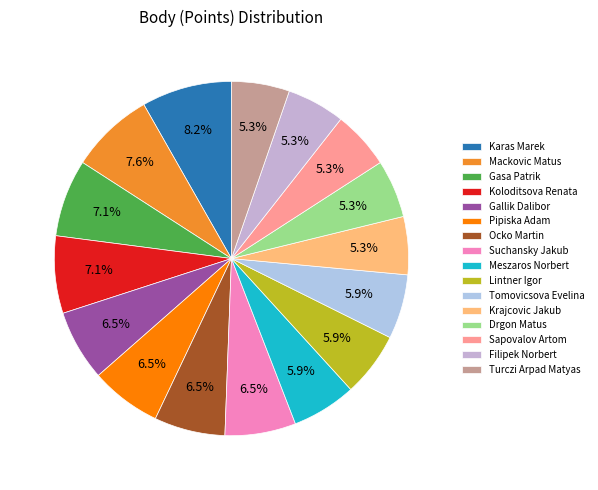

What percentage is the Pipiska Adam slice, to the nearest percent?

6%